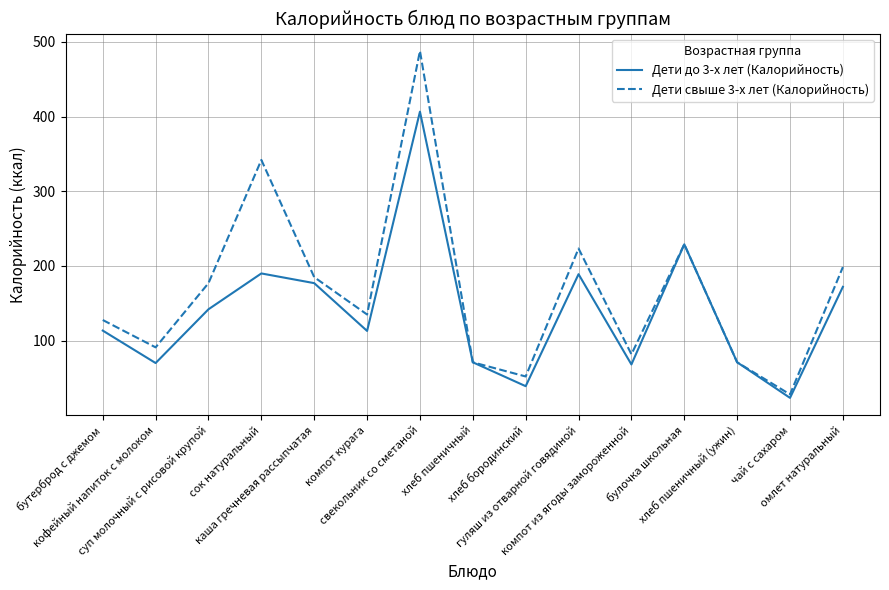

What position from the left is омлет натуральный?

15